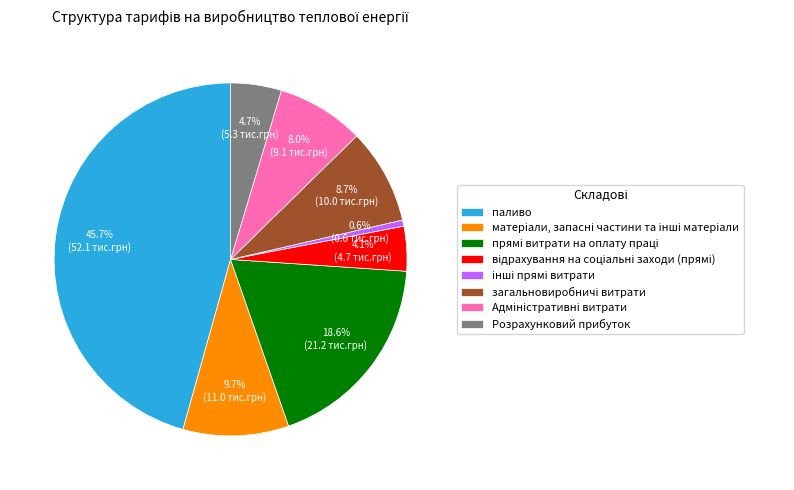

What is the largest slice in the pie chart?

паливо